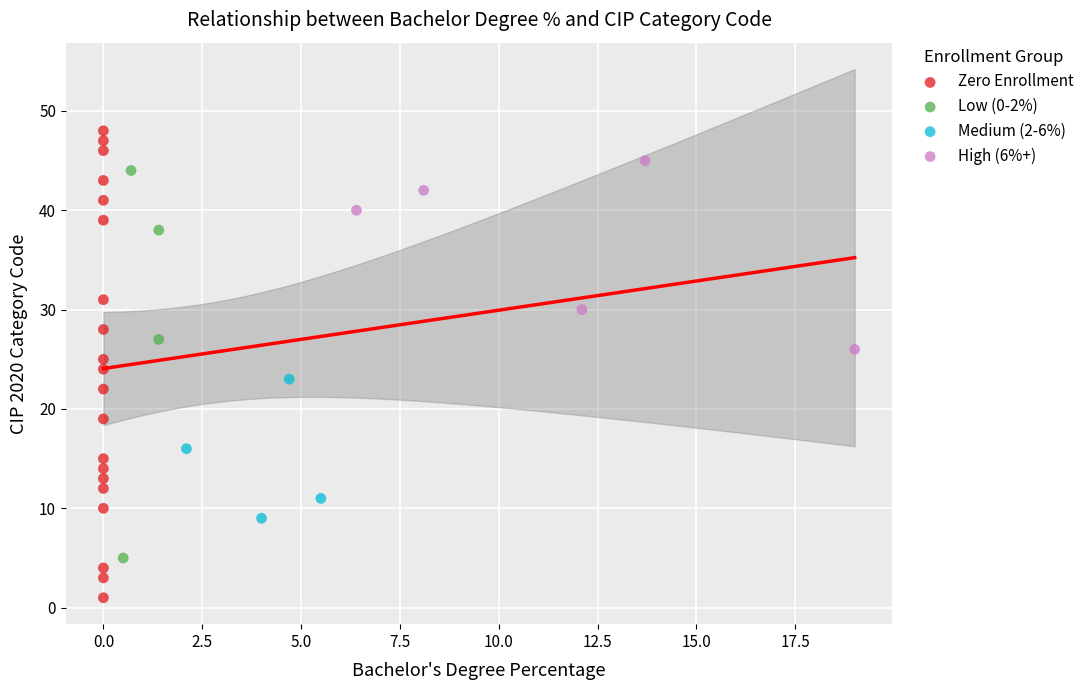

Which series reaches the minimum Y coordinate?

Zero Enrollment